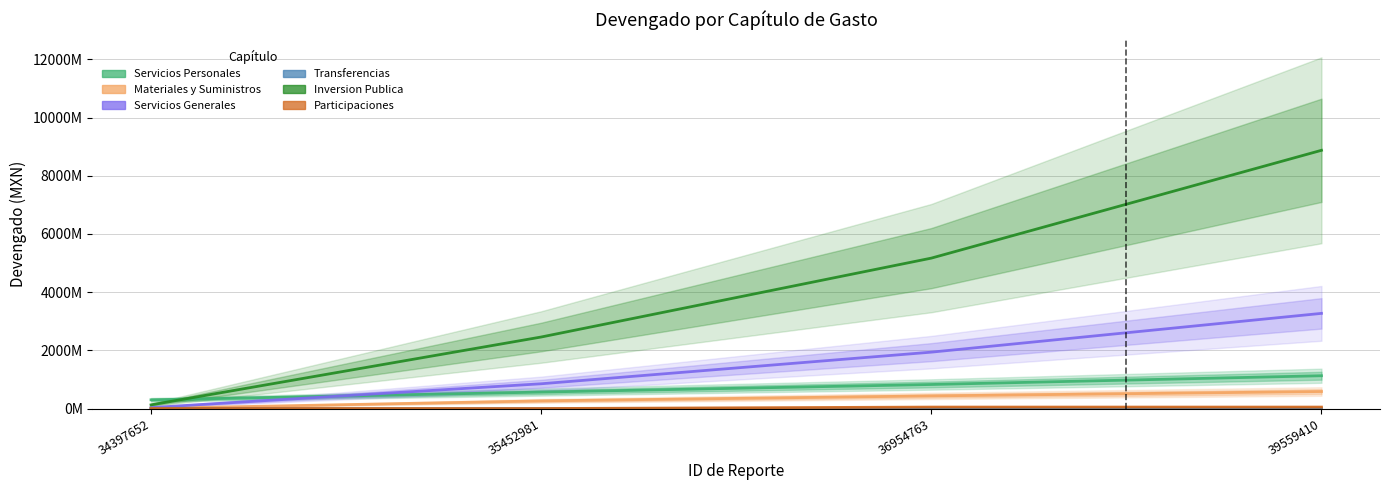

Between 35452981 and 36954763, which is larger?

36954763